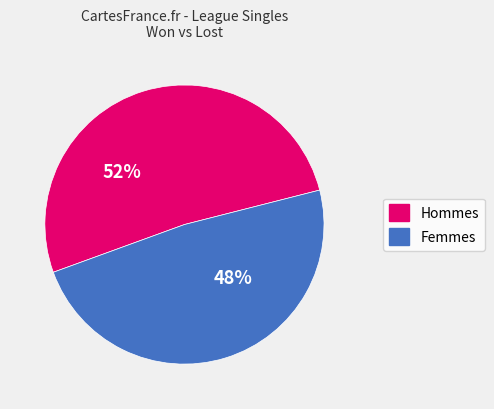

To the nearest percent, what is the average slice percentage?

50%